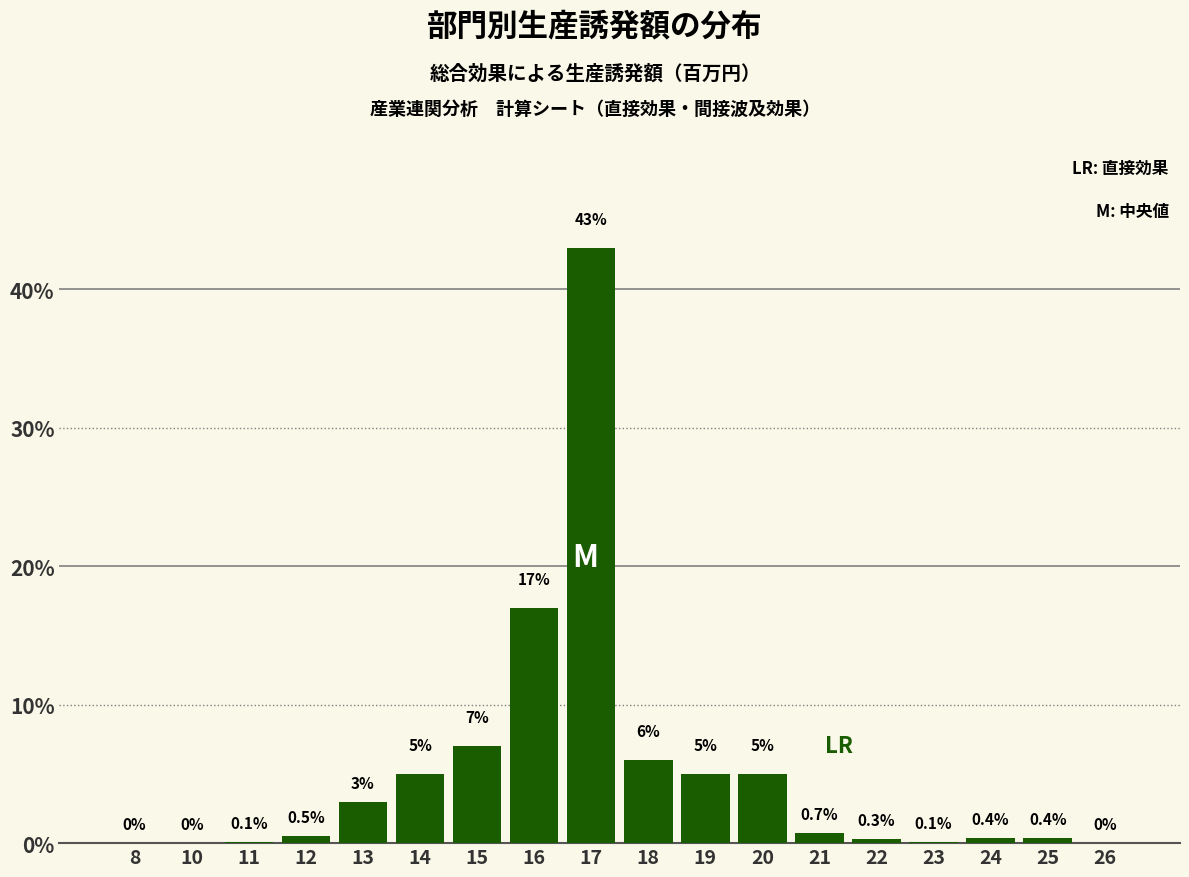

Reading left to right, transcribe all the data shown in this chart.

8=0.0	10=0.0	11=0.1	12=0.5	13=3.0	14=5.0	15=7.0	16=17.0	17=43.0	18=6.0	19=5.0	20=5.0	21=0.7	22=0.3	23=0.1	24=0.4	25=0.4	26=0.0